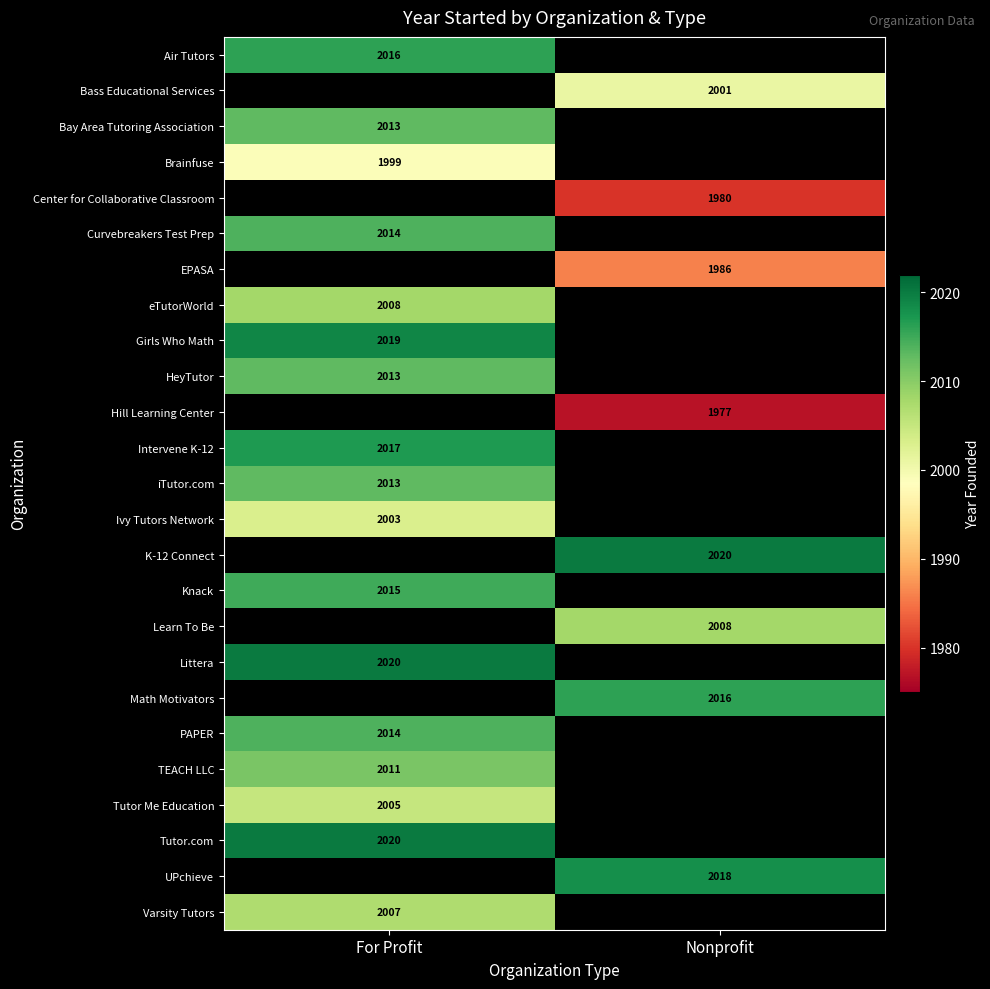

What is the spread (max minus min) of values at For Profit?

21.0